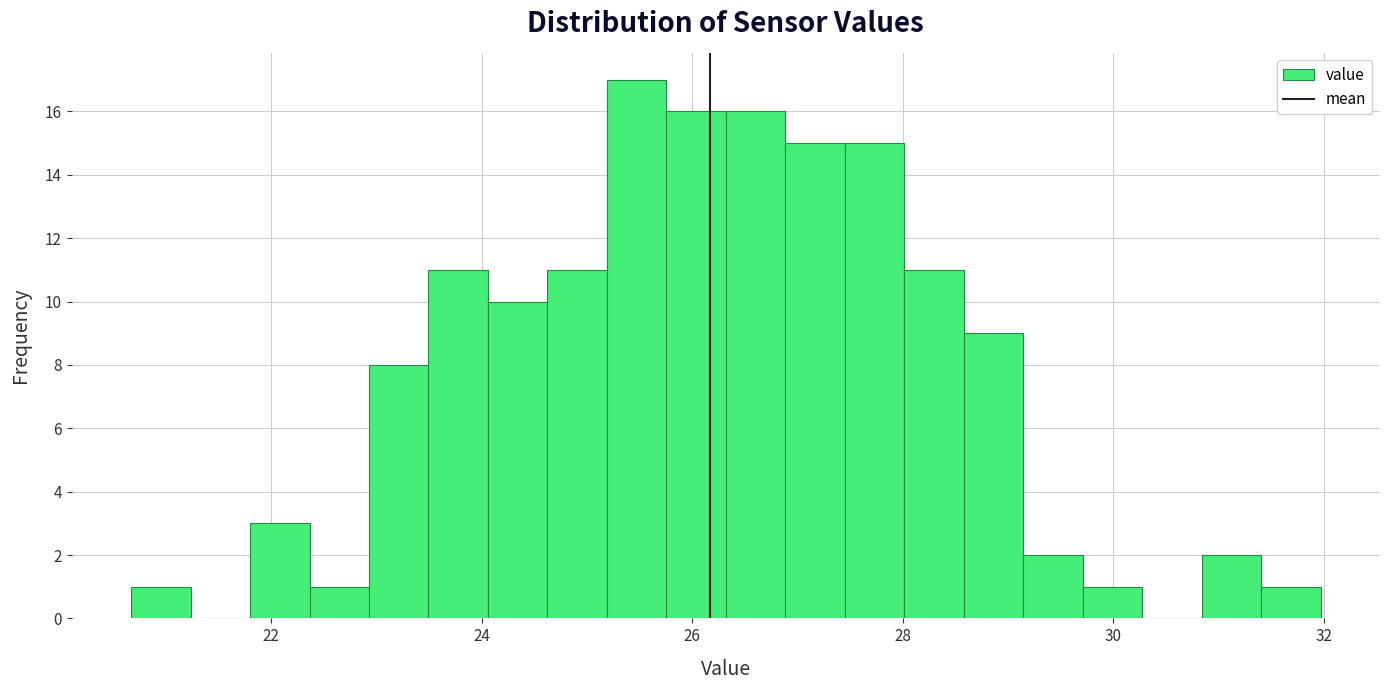

Read against the x-axis, roughly where is the centre of the tallest bar?

25.4